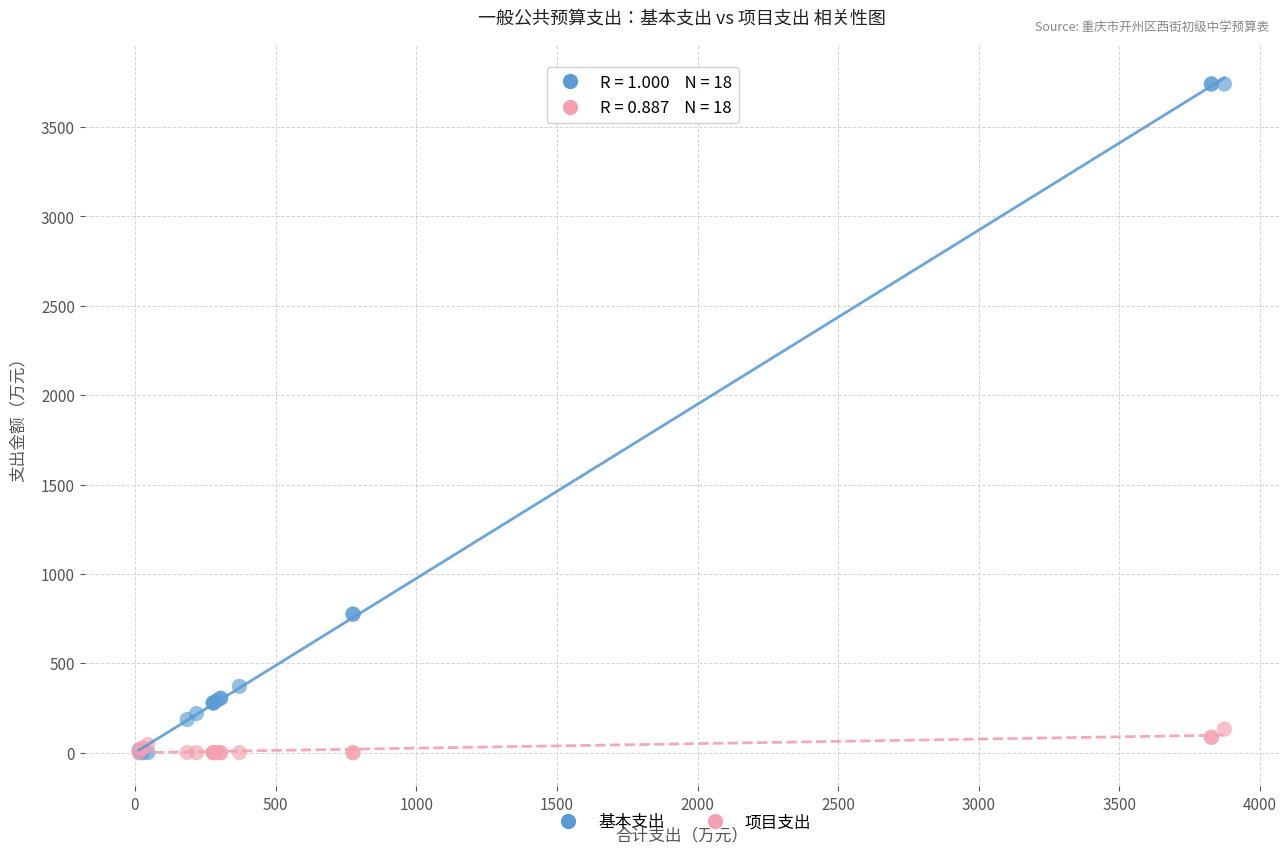

What are all the series names shown in the legend?

基本支出, 项目支出